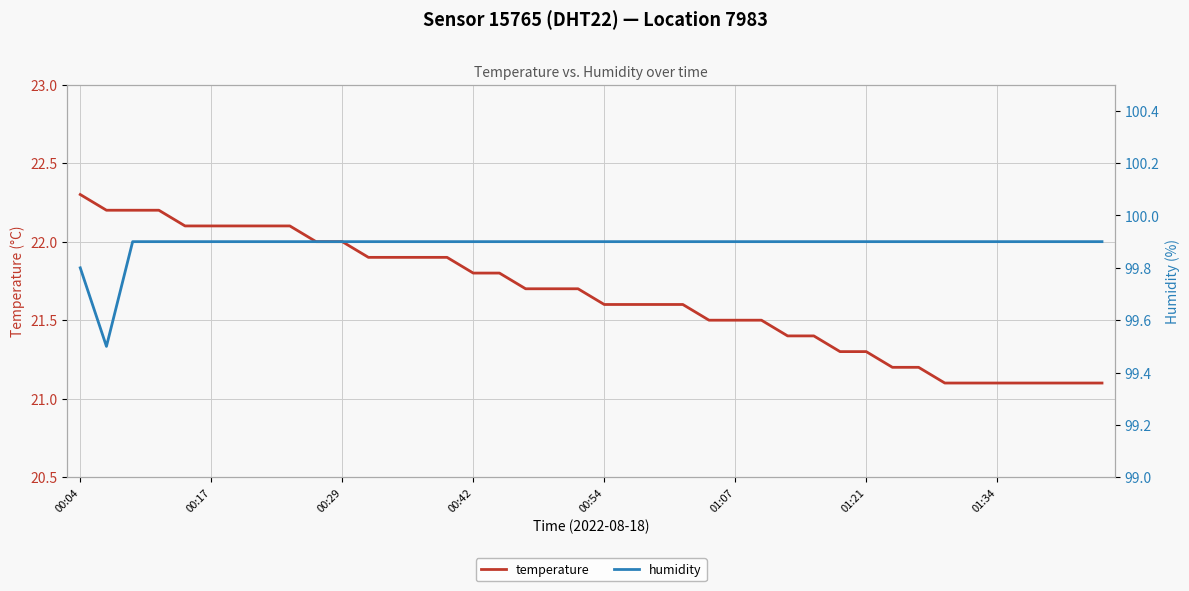

At which label does temperature reach its peak?

00:04